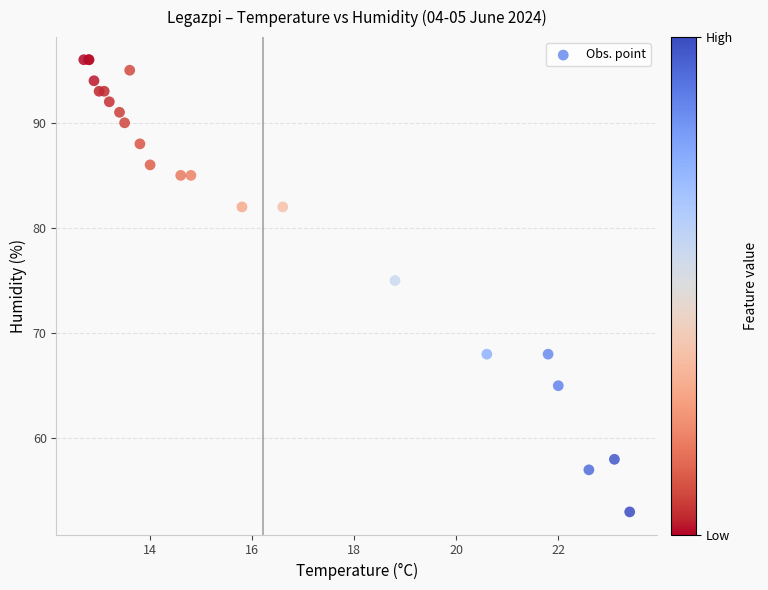

What Y value in the scatter plot is closest to 74?

75